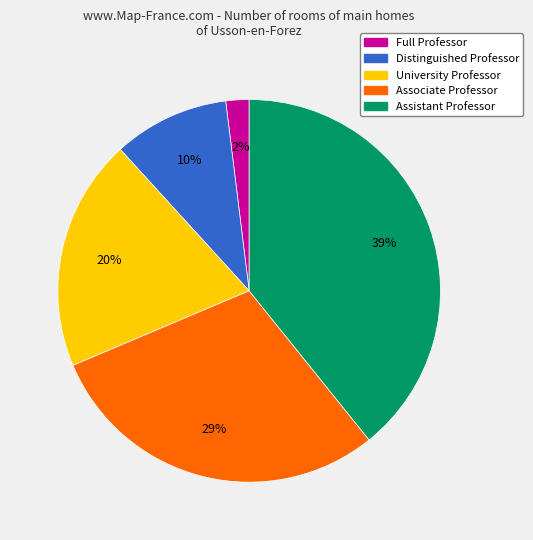

Which category has the smallest portion of the pie?

Full Professor